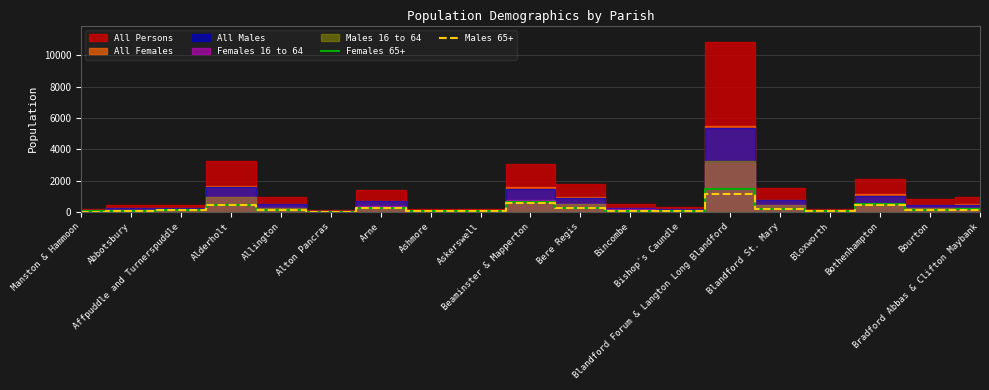

Between Askerswell and Affpuddle and Turnerspuddle, which is larger?

Affpuddle and Turnerspuddle